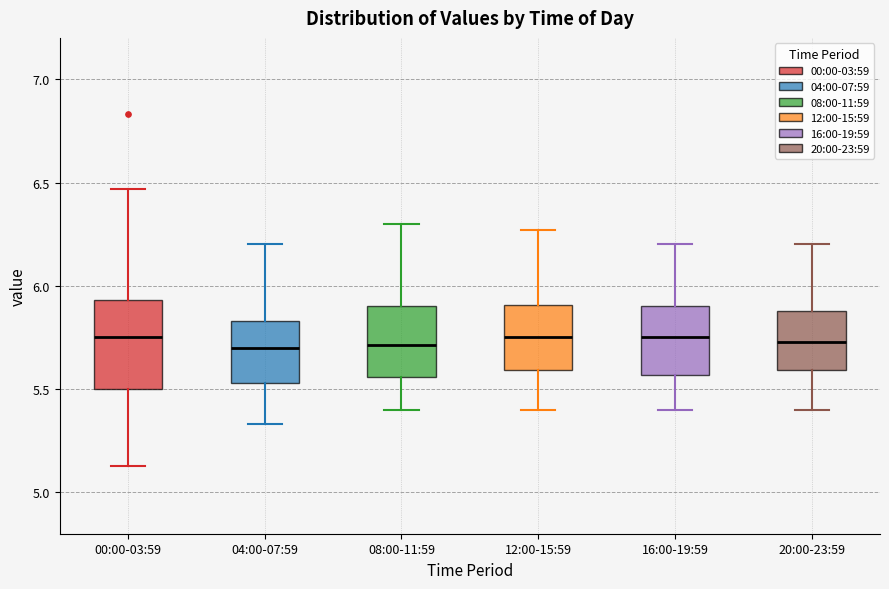

Reading left to right, transcribe this box plot: for each box, give where its median line is, the range the box spans, and where its two whiskers end, as read against the y-axis. The values are not printed on the chart, so give them approximately, as read against the axis.

00:00-03:59: median 5.75, box 5.50 to 5.95, whiskers 5.15 to 6.45
04:00-07:59: median 5.70, box 5.55 to 5.85, whiskers 5.35 to 6.20
08:00-11:59: median 5.70, box 5.55 to 5.90, whiskers 5.40 to 6.30
12:00-15:59: median 5.75, box 5.60 to 5.90, whiskers 5.40 to 6.25
16:00-19:59: median 5.75, box 5.55 to 5.90, whiskers 5.40 to 6.20
20:00-23:59: median 5.75, box 5.60 to 5.90, whiskers 5.40 to 6.20